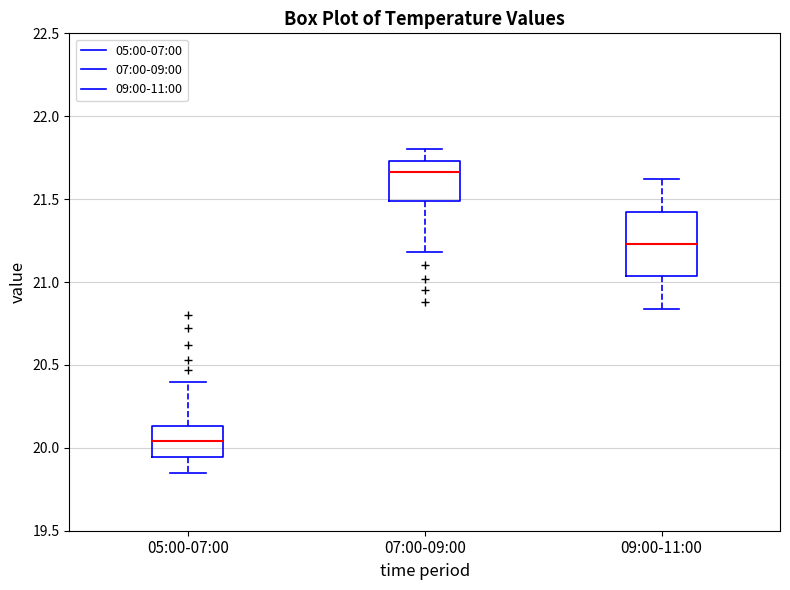

Reading left to right, transcribe this box plot: for each box, give where its median line is, the range the box spans, and where its two whiskers end, as read against the y-axis. The values are not printed on the chart, so give them approximately, as read against the axis.

05:00-07:00: median 20.05, box 19.95 to 20.15, whiskers 19.85 to 20.40
07:00-09:00: median 21.65, box 21.50 to 21.75, whiskers 21.20 to 21.80
09:00-11:00: median 21.25, box 21.05 to 21.45, whiskers 20.85 to 21.60